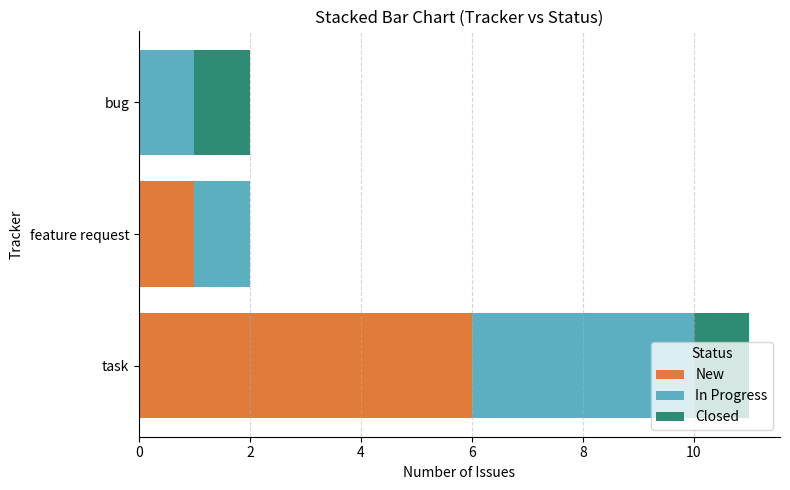

The value of New at task is 10. True or false?

False